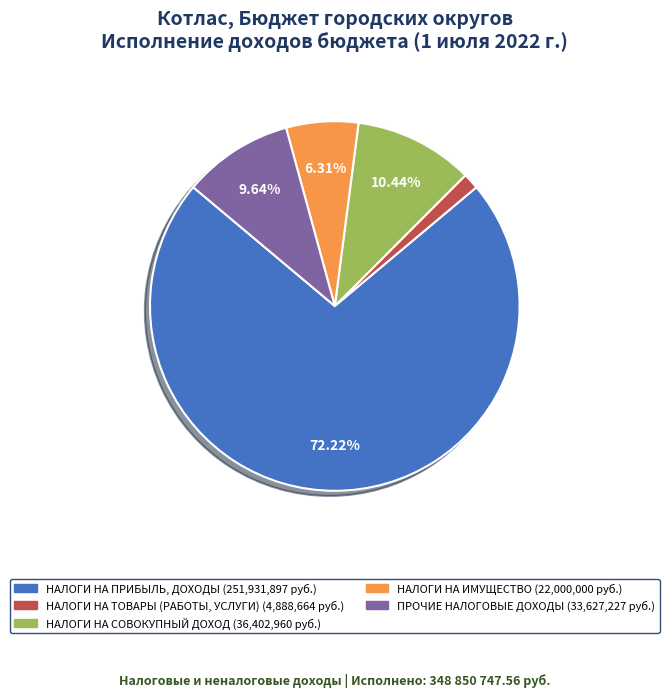

Is the sum of НАЛОГИ НА ТОВАРЫ (РАБОТЫ, УСЛУГИ) and НАЛОГИ НА СОВОКУПНЫЙ ДОХОД greater than half?

No